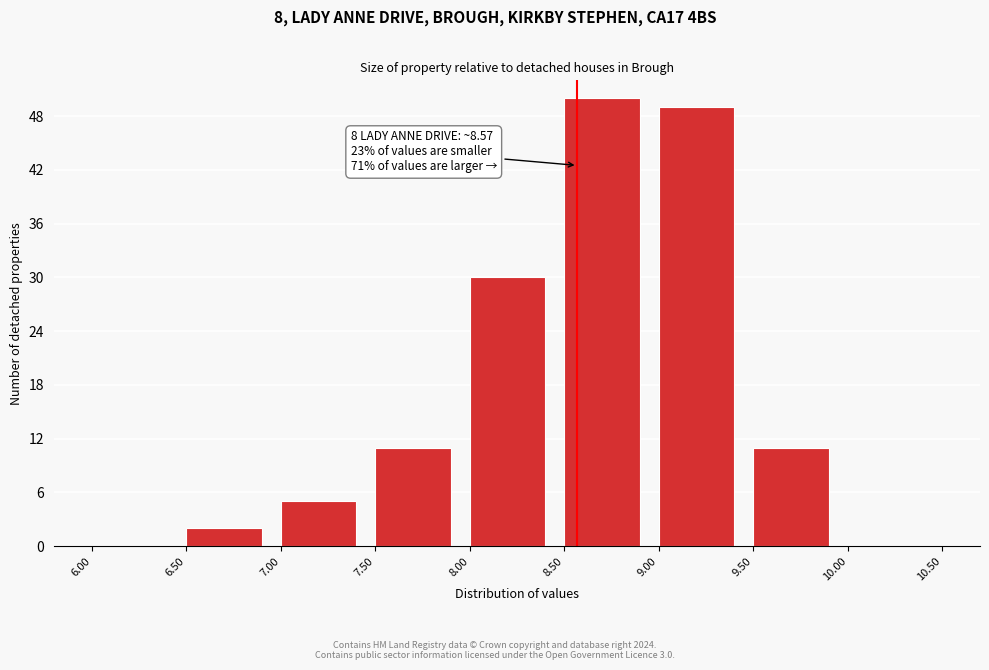

Which range on the x-axis has the tallest bar?

8.50 to 9.00